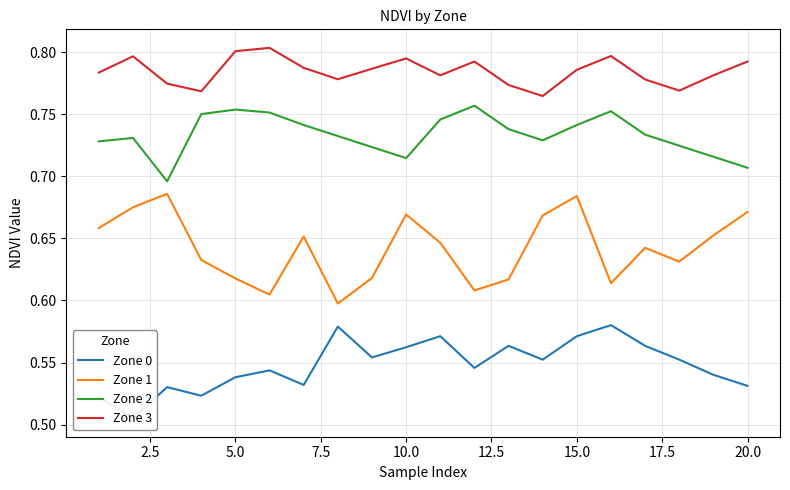

In Zone 0, how many points are higher than both neighbors (excluding endpoints)?

6